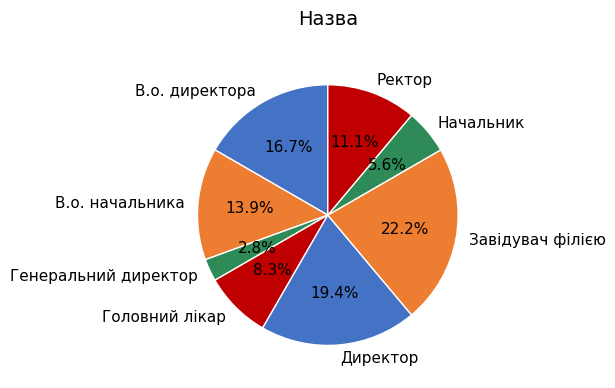

How many slices are in this pie chart?

8